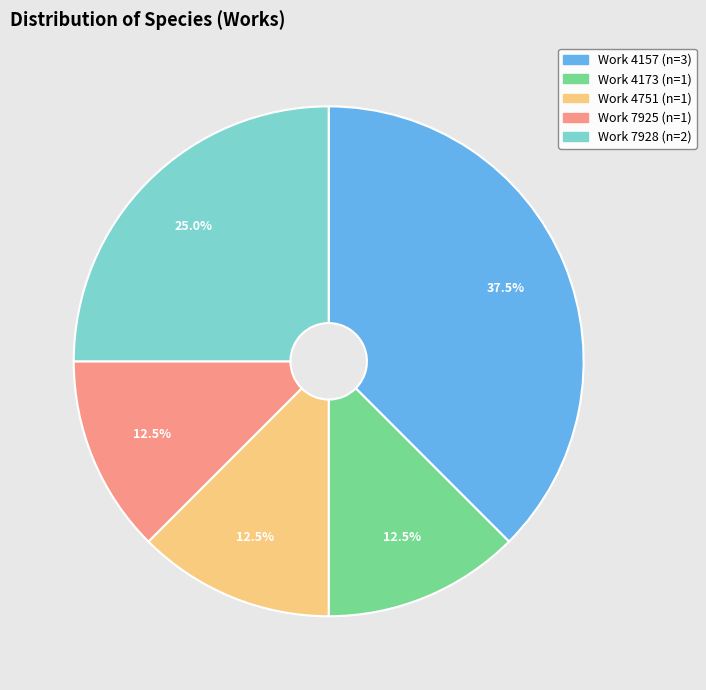

To the nearest percent, what is the difference between the largest and smallest slice percentages?

25%